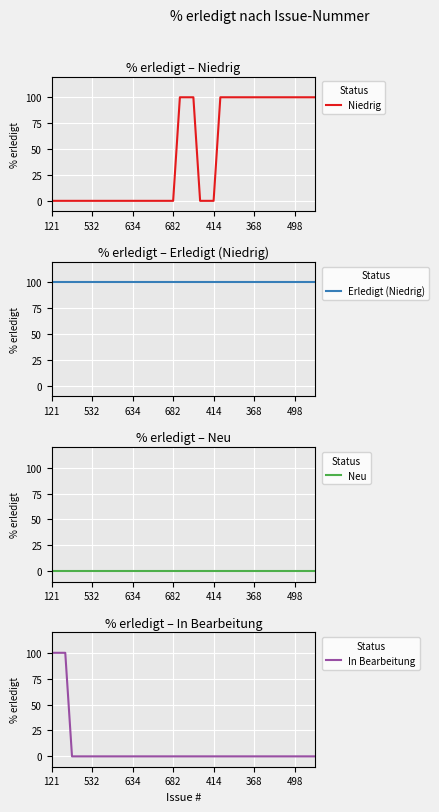

What is the maximum value shown in the chart?

100